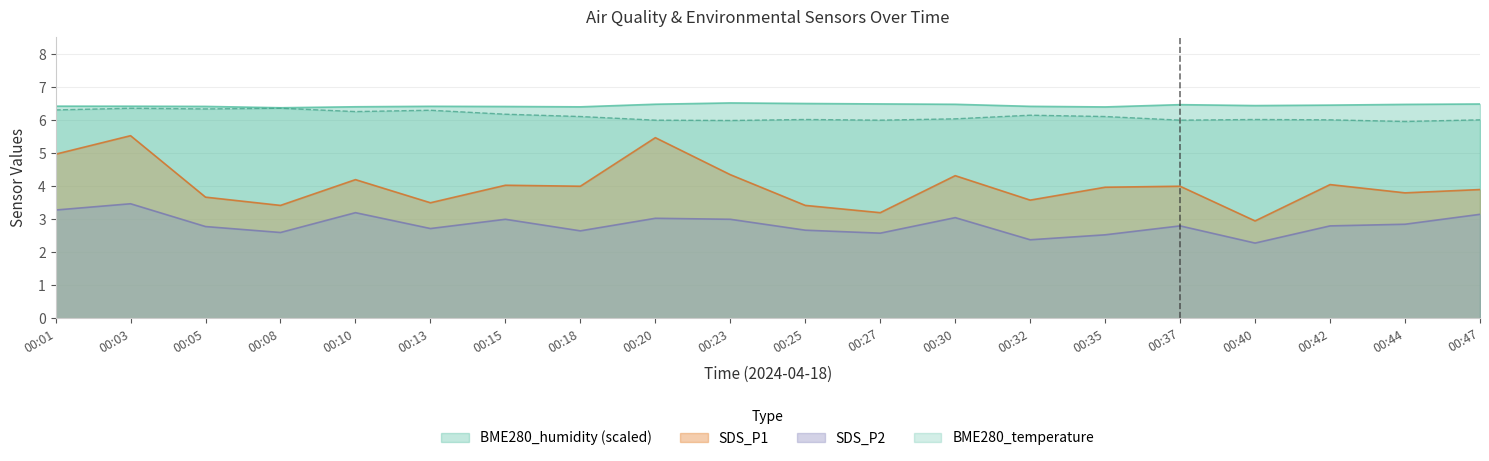

At 00:03, list the series in order from smallest to largest.

SDS_P2, SDS_P1, BME280_temperature, BME280_humidity